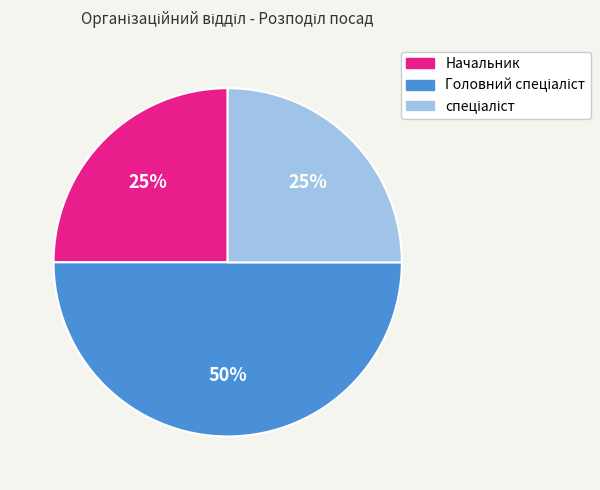

Is it true that Начальник is 25% of the pie?

True